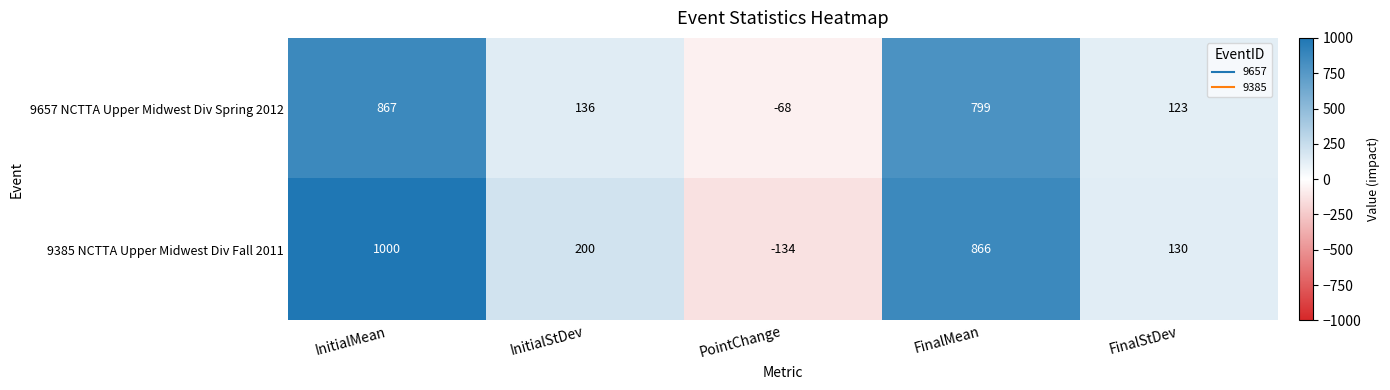

At PointChange, list the series in order from smallest to largest.

9385 NCTTA Upper Midwest Div Fall 2011, 9657 NCTTA Upper Midwest Div Spring 2012